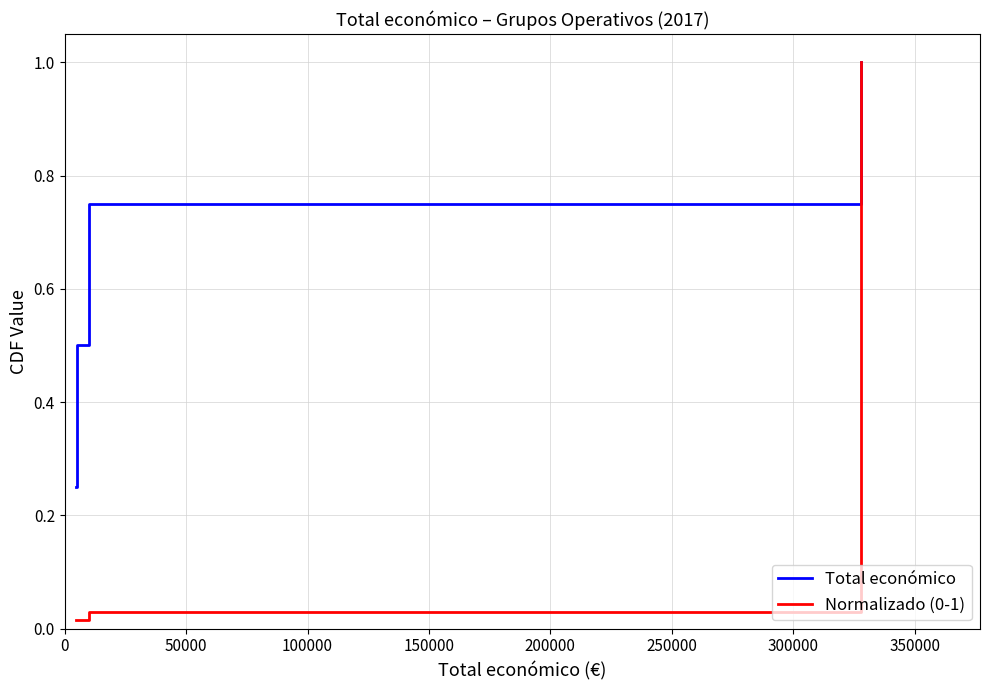

What is the difference between the second highest and minimum values in the Total económico series?

0.5